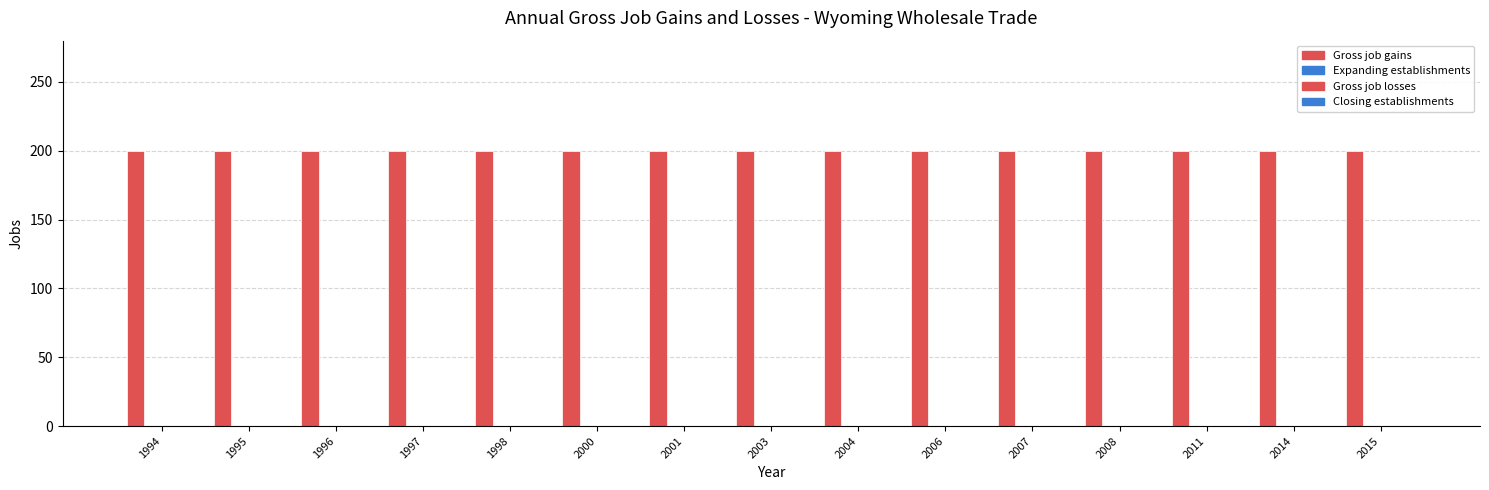

Which series changed the most between 2003 and 2014?

Gross job gains